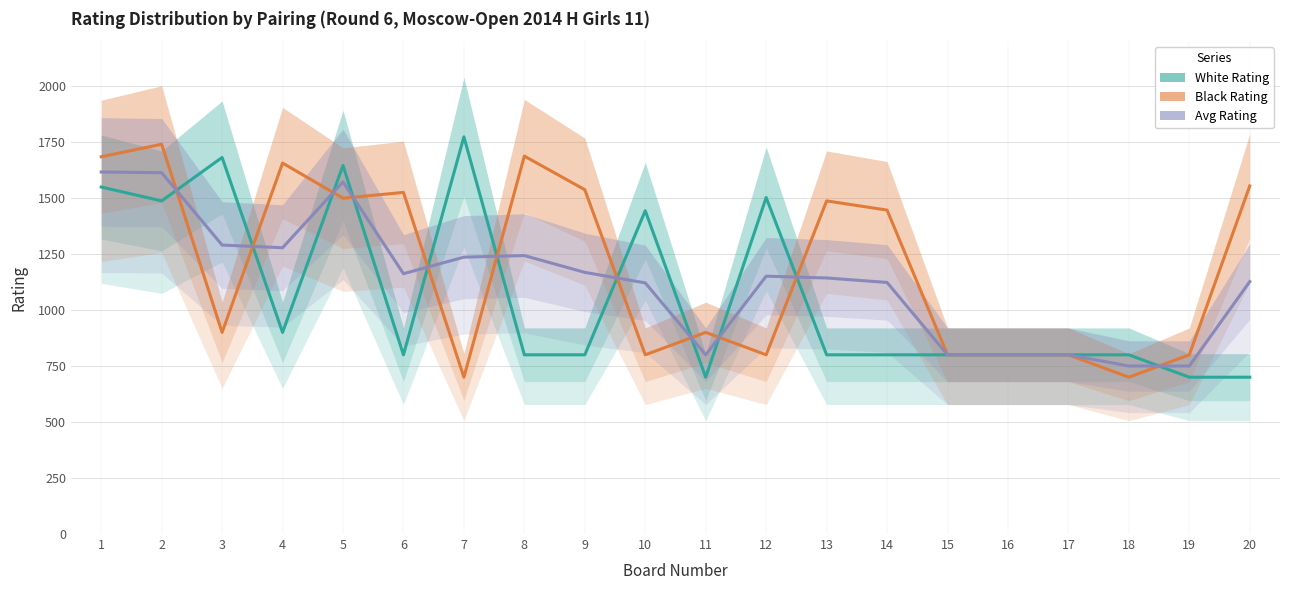

Which category has the highest value in the Black Rating series?

2